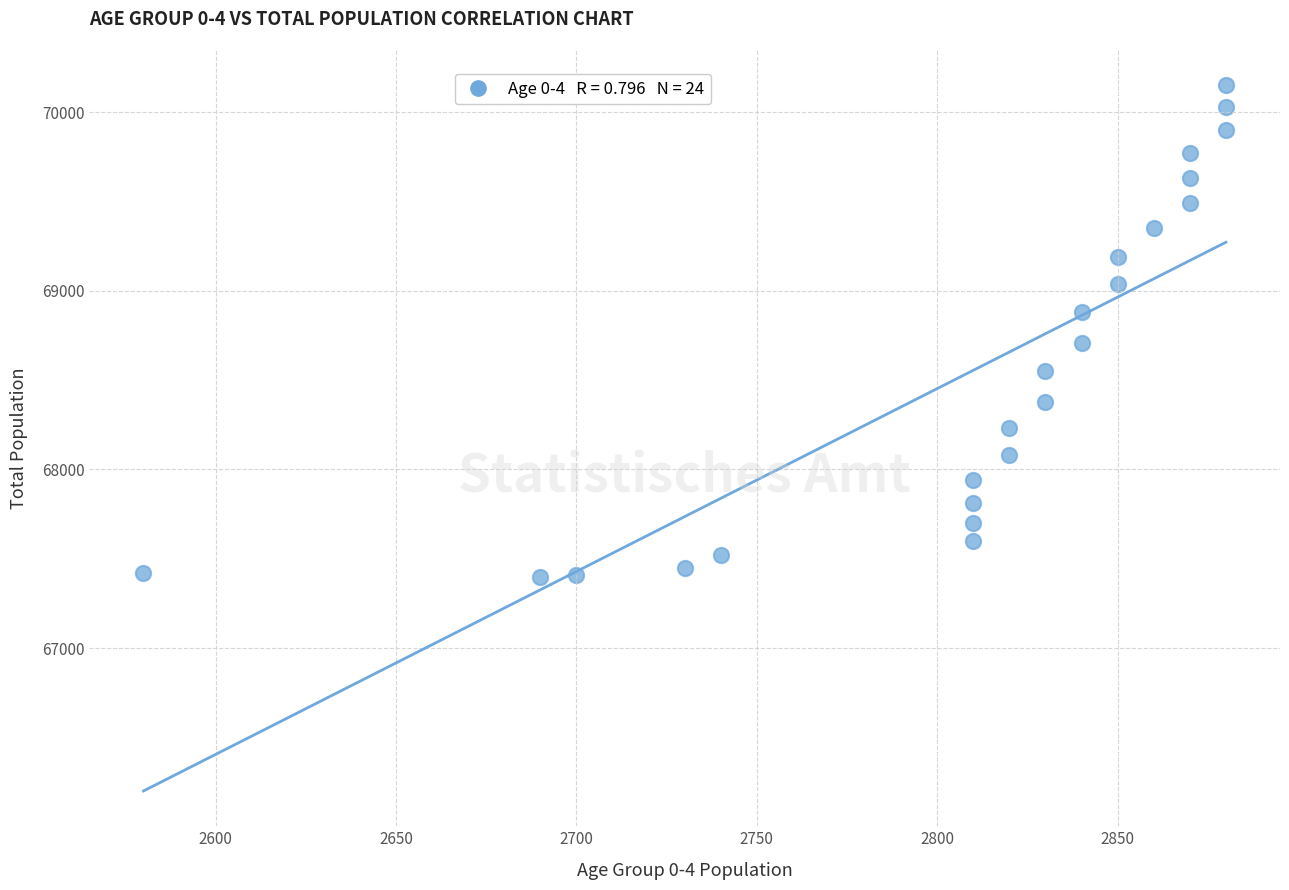

What is the range of Y values (max minus min)?

2750